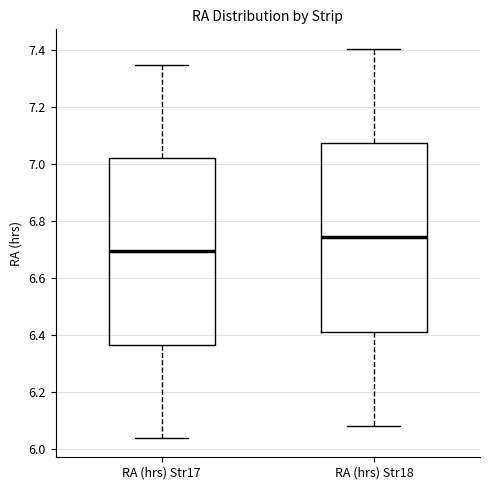

Reading left to right, read every box against the y-axis: the position of its median line, the range the box covers, and the ends of its whiskers. The values are not printed on the chart, so give them approximately, as read against the axis.

RA (hrs) Str17: median 6.70, box 6.36 to 7.02, whiskers 6.04 to 7.34
RA (hrs) Str18: median 6.74, box 6.42 to 7.08, whiskers 6.08 to 7.40